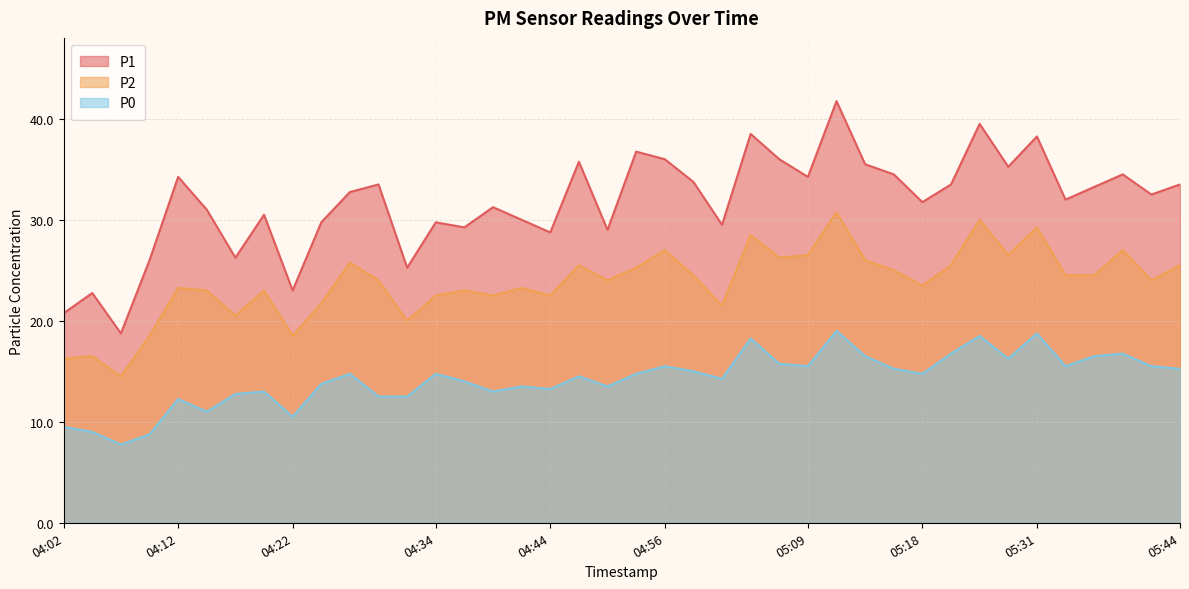

Which category has the highest value in the P0 series?

05:11